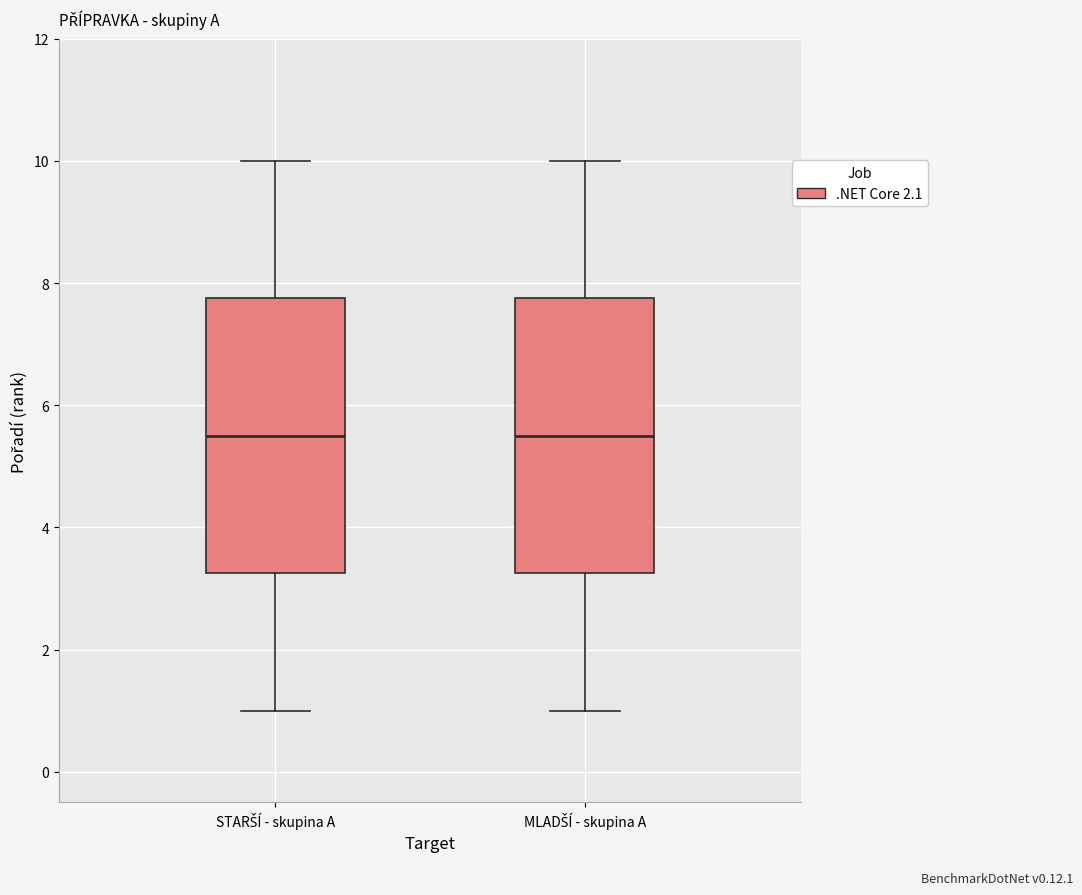

Reading left to right, read every box against the y-axis: the position of its median line, the range the box covers, and the ends of its whiskers. The values are not printed on the chart, so give them approximately, as read against the axis.

STARŠÍ - skupina A: median 5.6, box 3.2 to 7.8, whiskers 1.0 to 10.0
MLADŠÍ - skupina A: median 5.6, box 3.2 to 7.8, whiskers 1.0 to 10.0